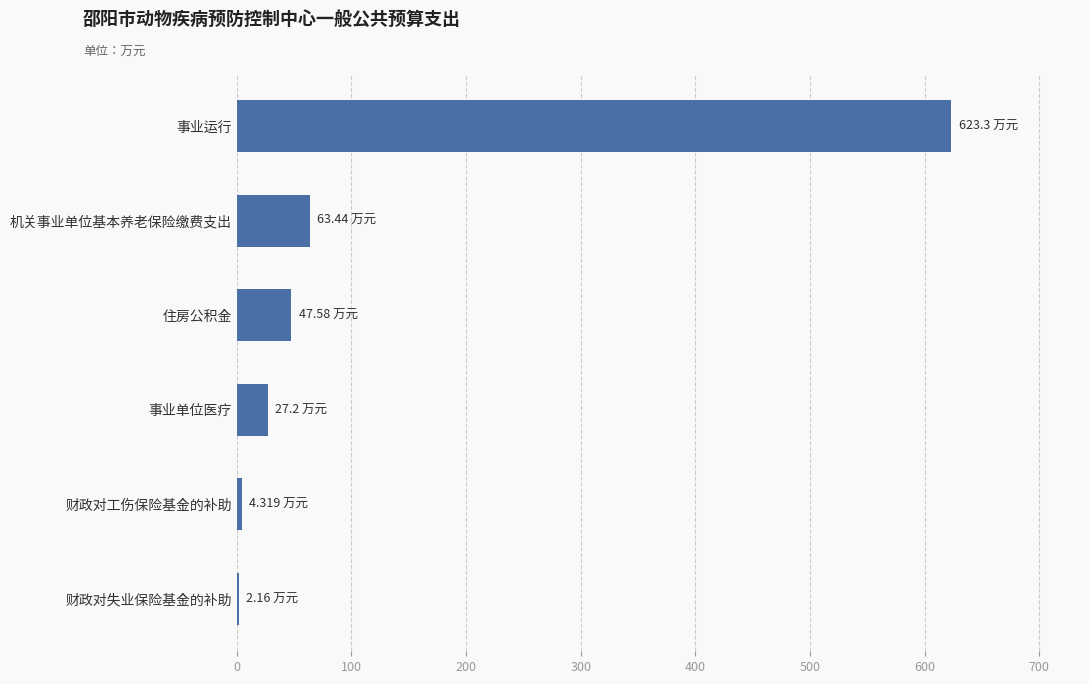

Which has a higher value, 事业运行 or 机关事业单位基本养老保险缴费支出?

事业运行